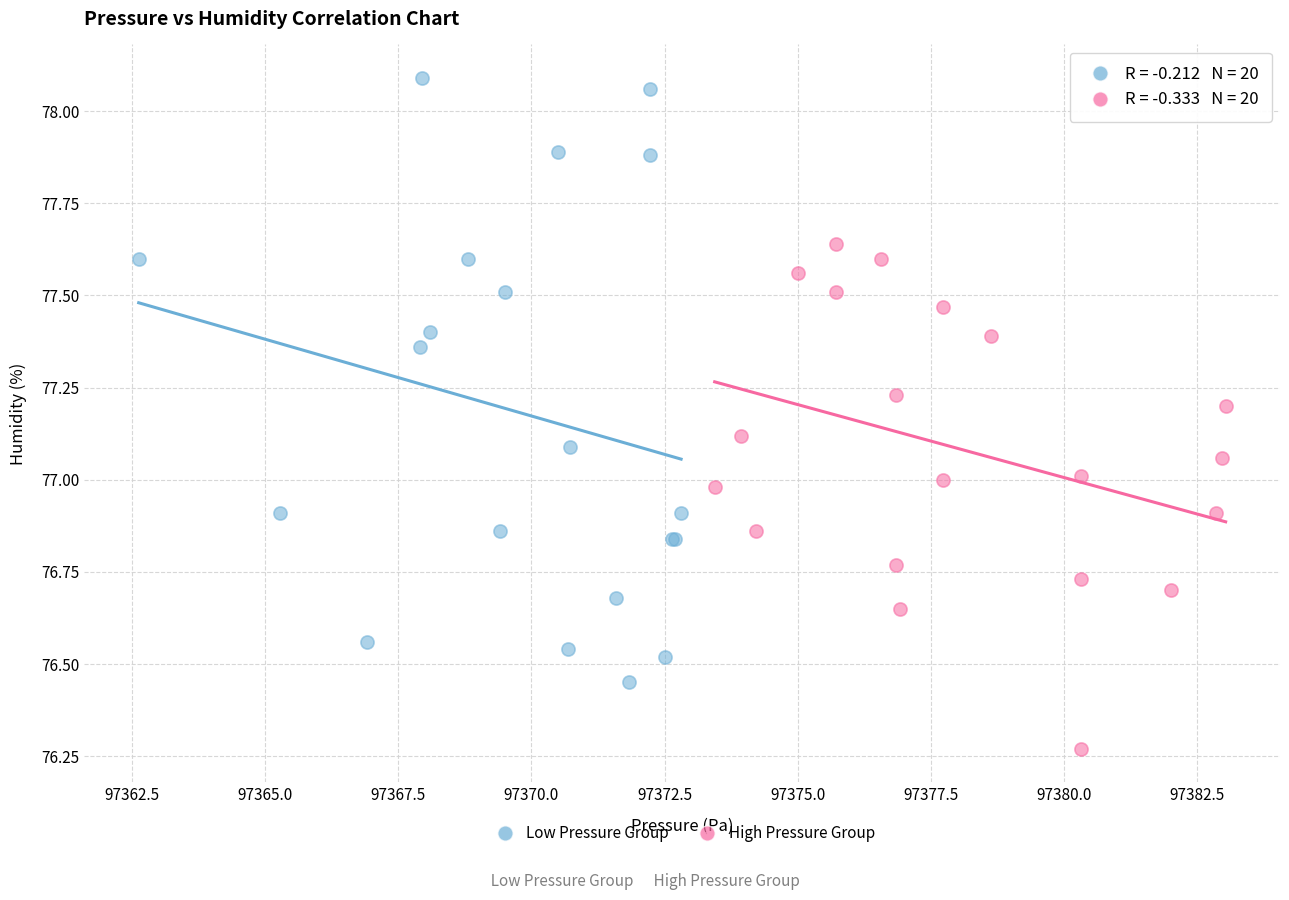

Which series reaches the maximum Y coordinate?

Low Pressure Group